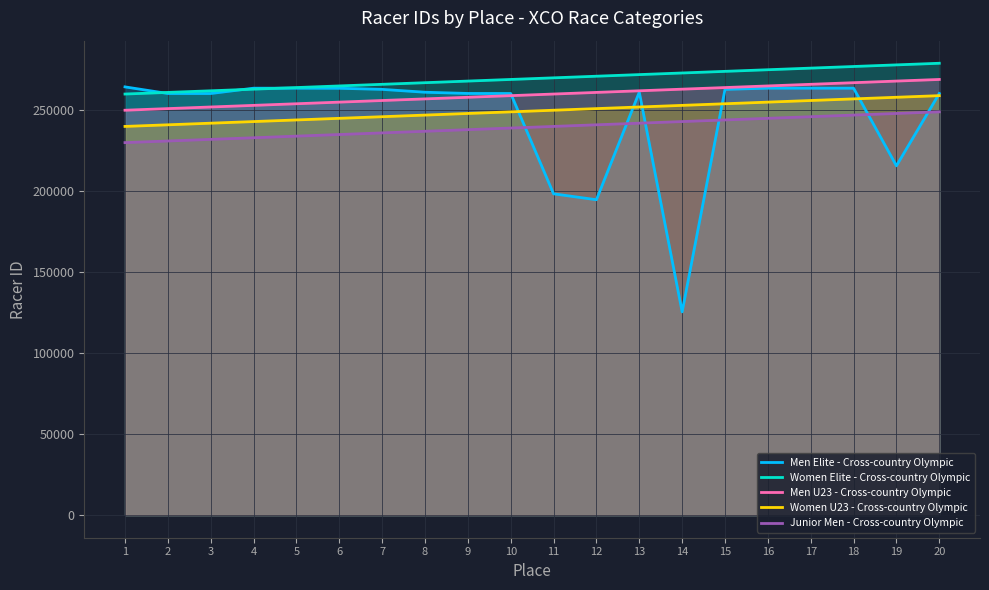

What is the value of the Women U23 - Cross-country Olympic point at the 8th from the left?

247000